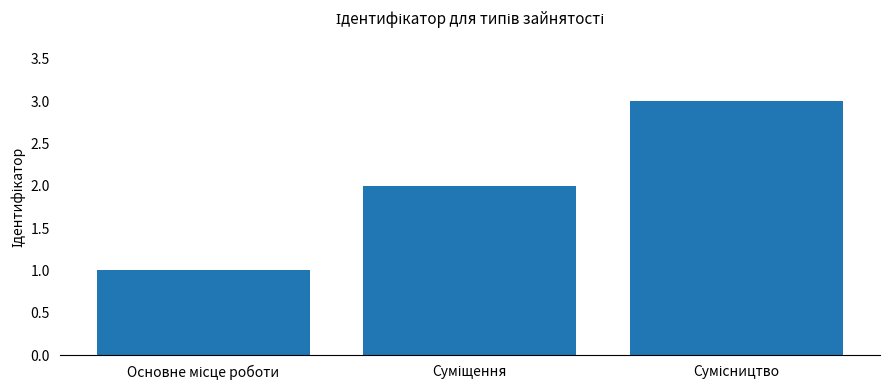

What is the sum of all values?

6